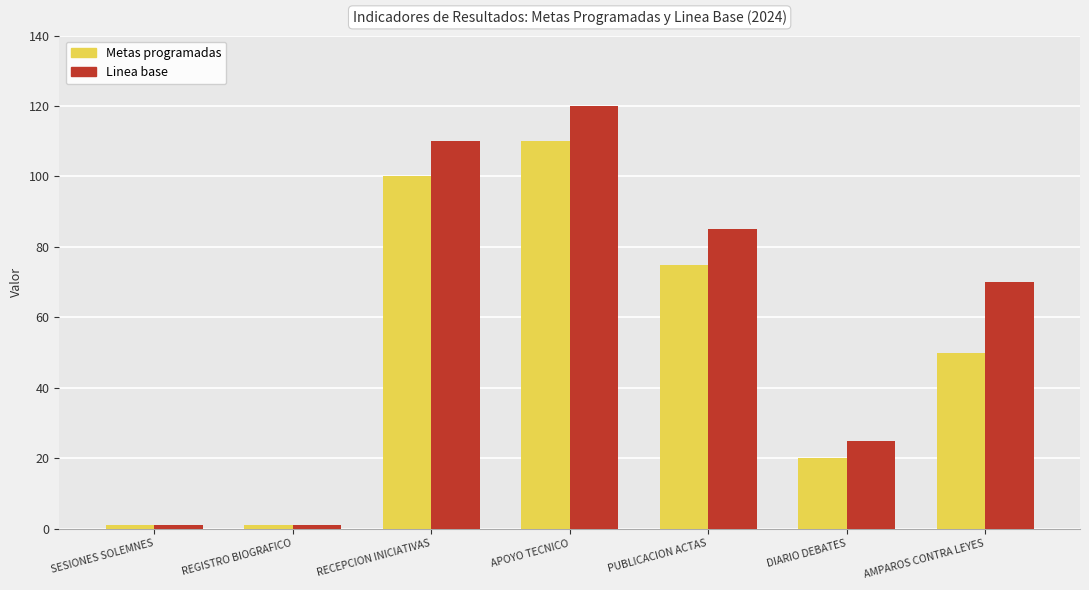

Which series has the largest range (max minus min)?

Linea base